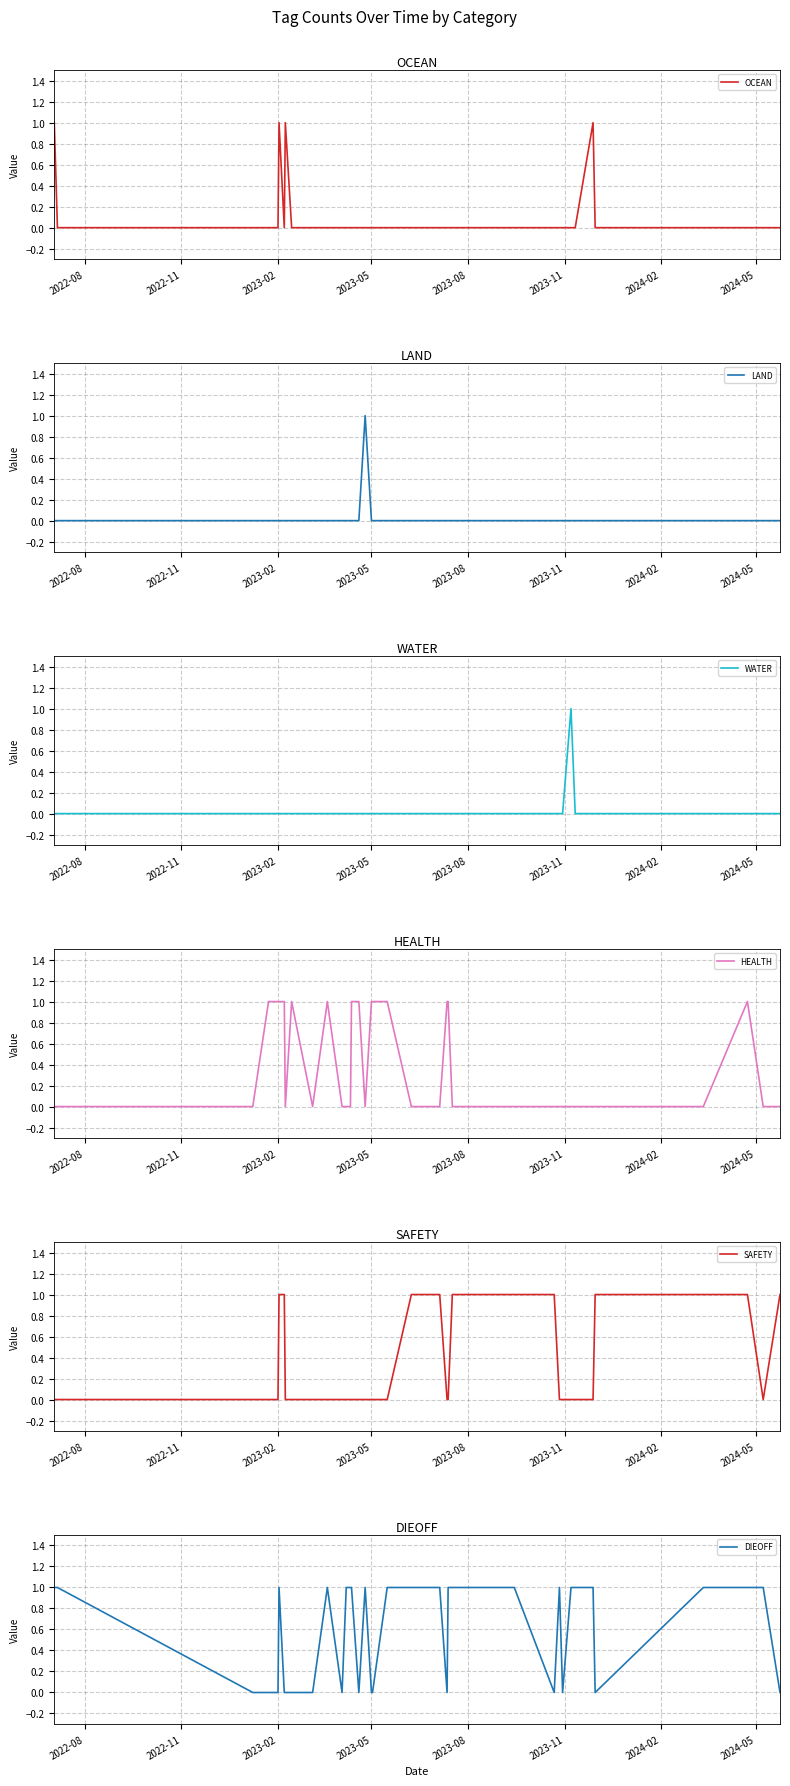

Is the value of WATER at 33 greater than the value of HEALTH at 29?

No